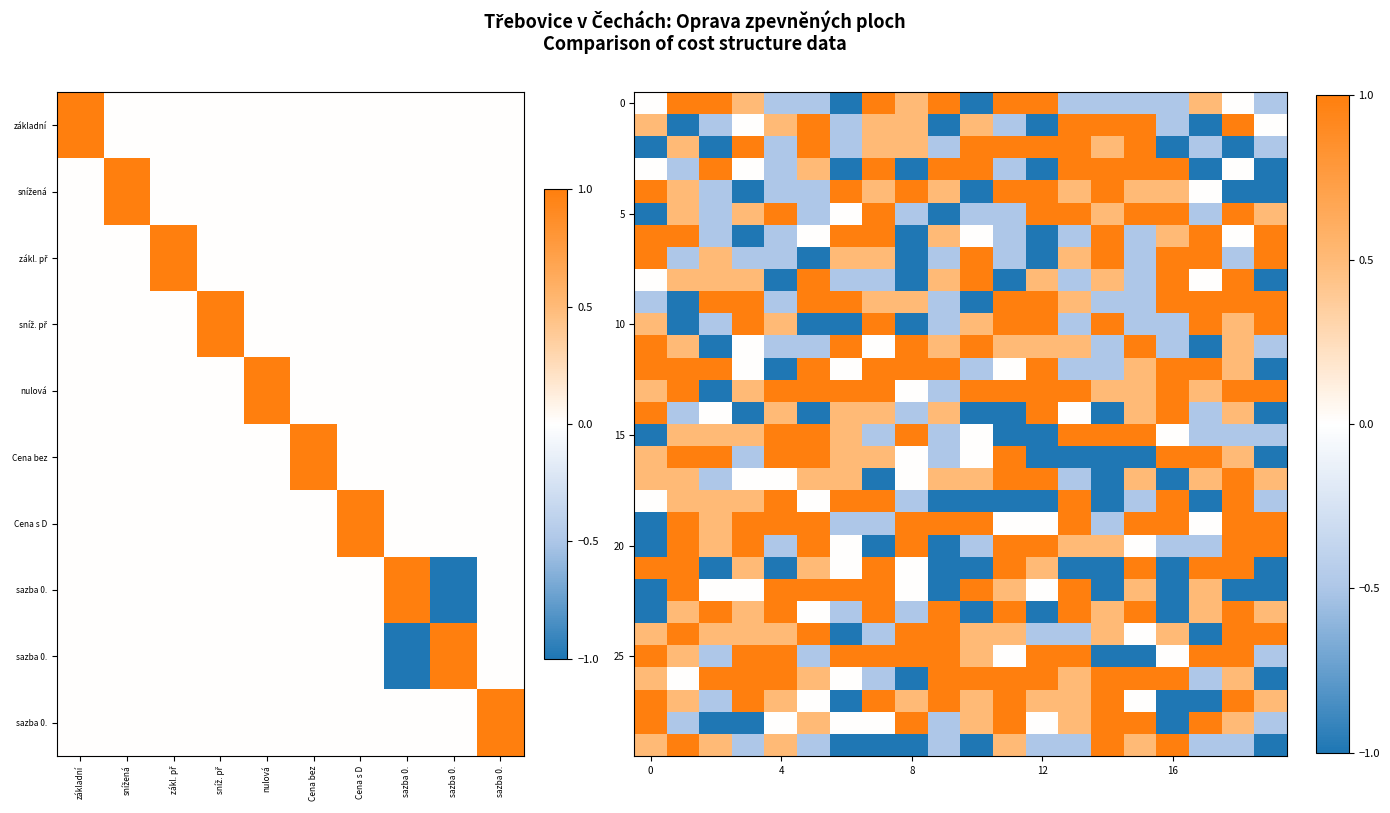

At which category is the sum across all series the highest?

18